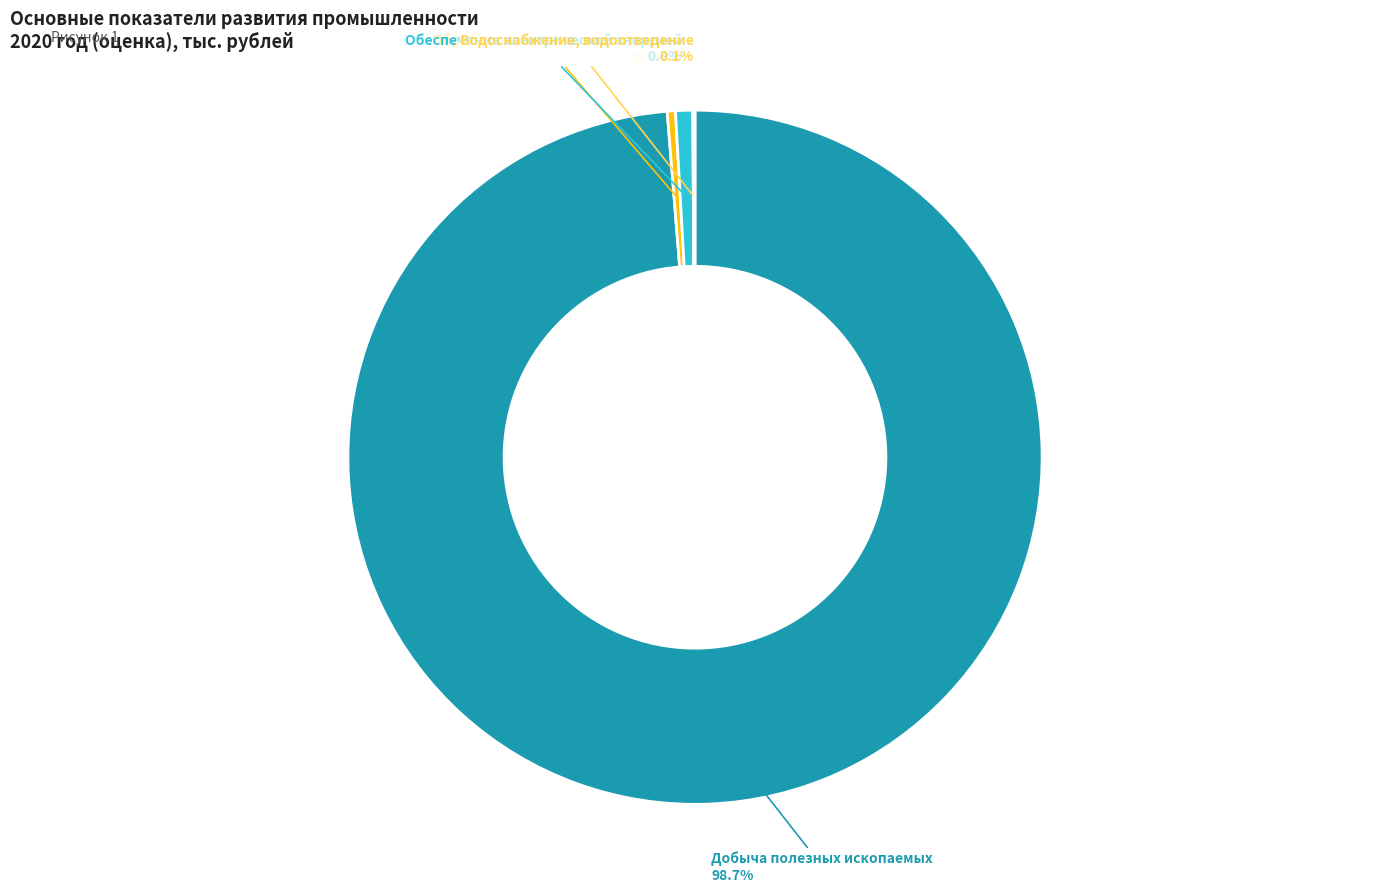

What is the largest slice in the pie chart?

Добыча полезных ископаемых